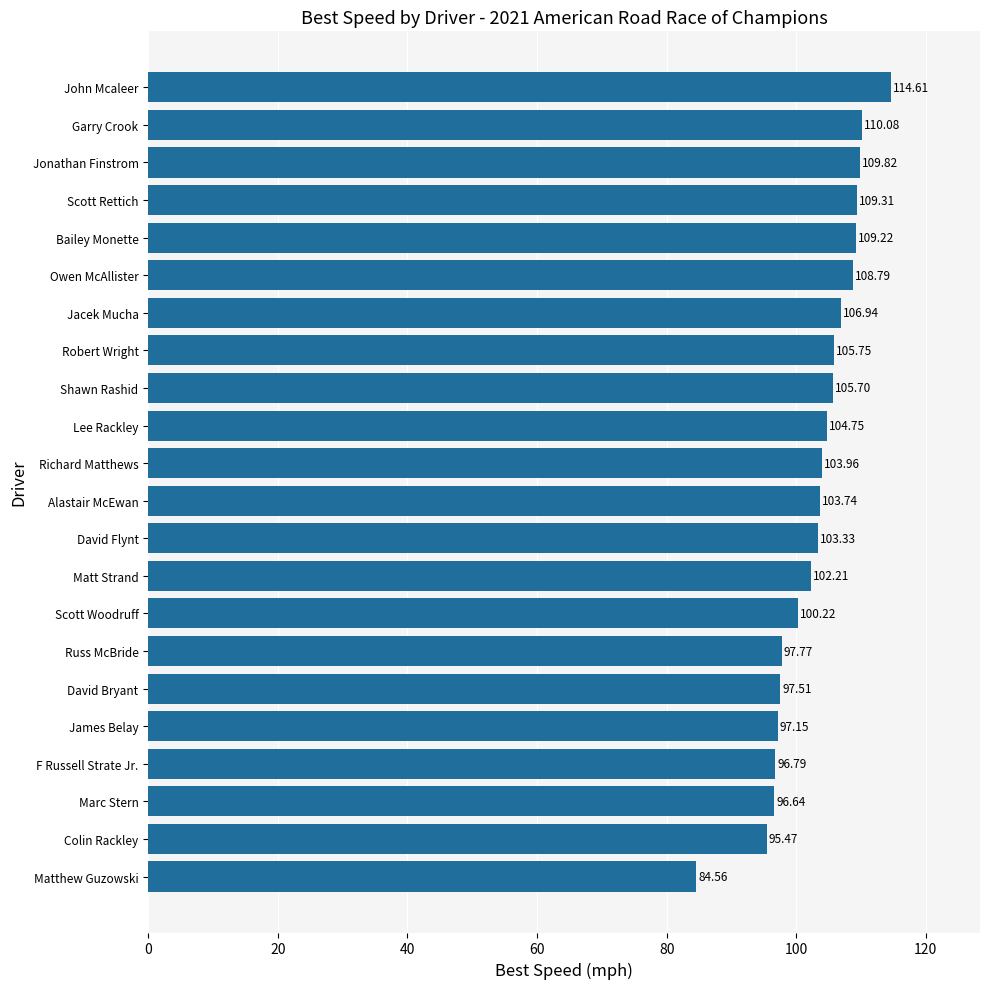

How many data points are less than 103?

9